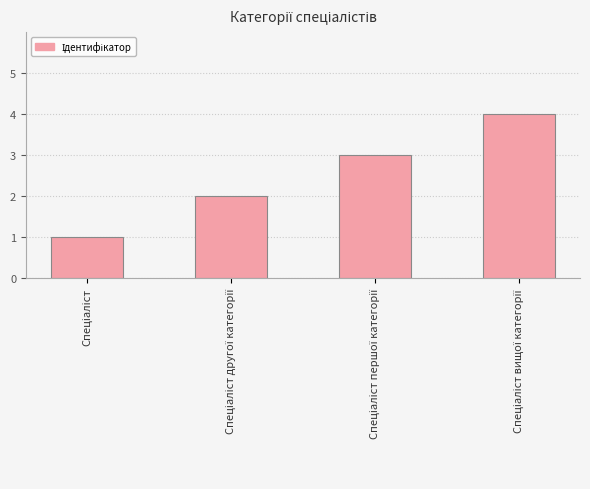

What is the maximum value shown in the chart?

4